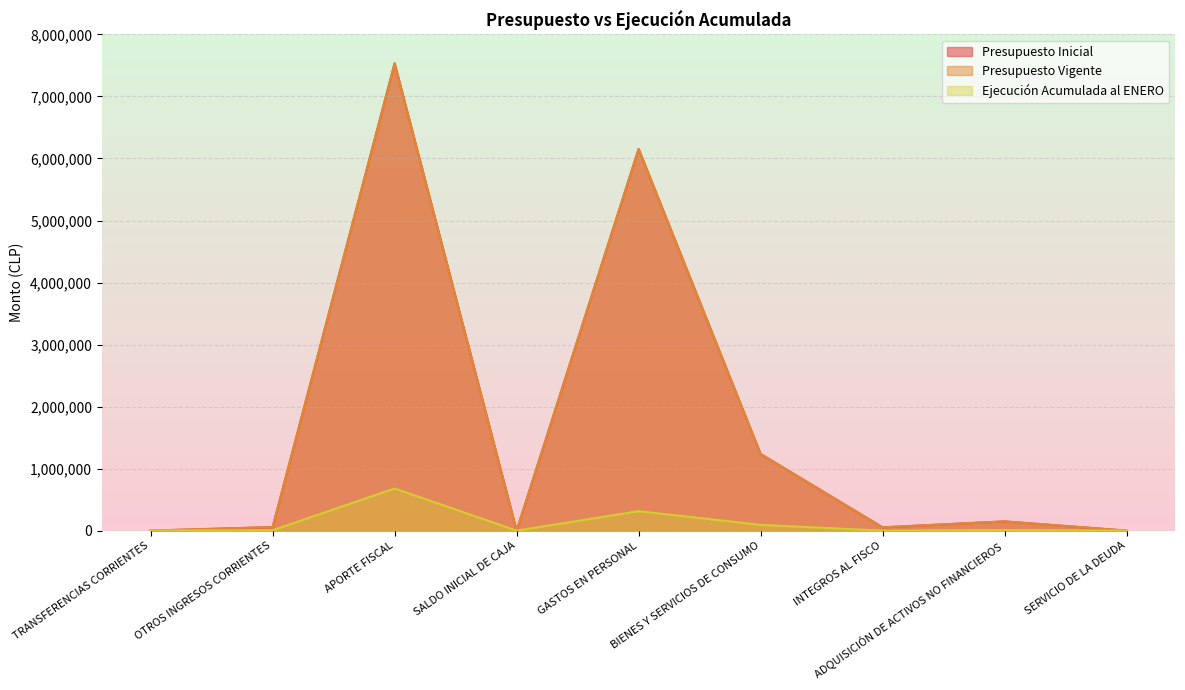

At SERVICIO DE LA DEUDA, list the series in order from largest to smallest.

Presupuesto Inicial, Presupuesto Vigente, Ejecución Acumulada al ENERO